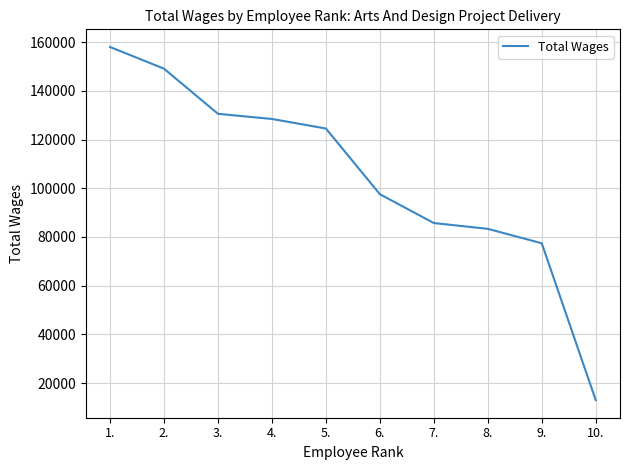

Which label corresponds to the smallest value in the chart?

10.